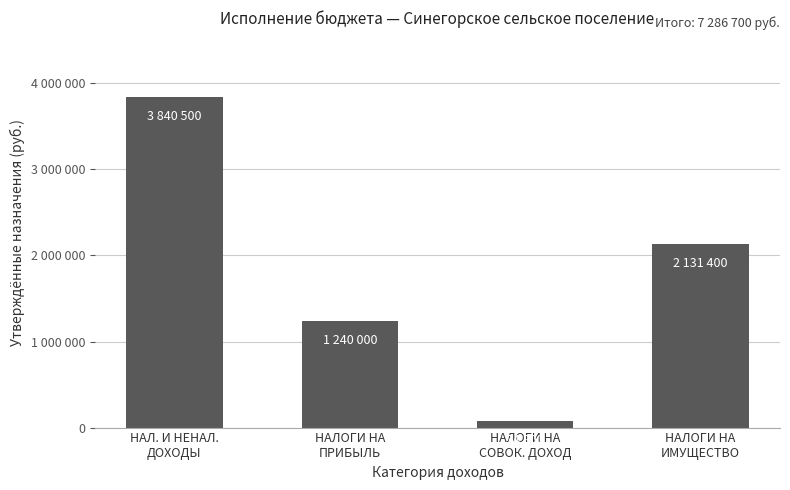

Are the bars horizontal?

No